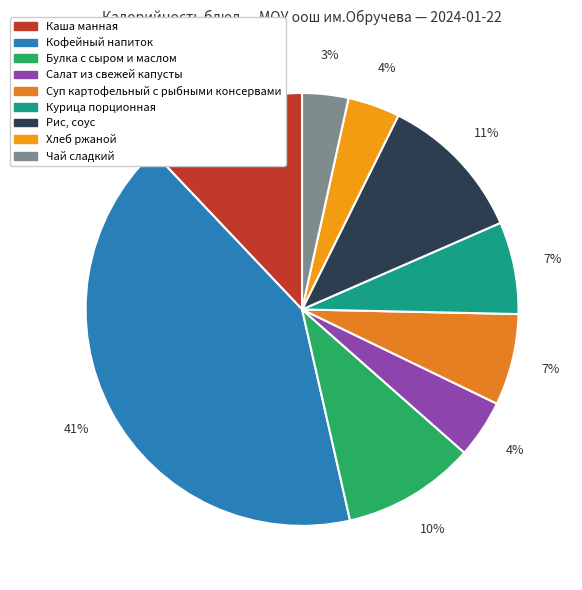

To the nearest percent, what is the difference between the Курица порционная and Хлеб ржаной slice percentages?

3%